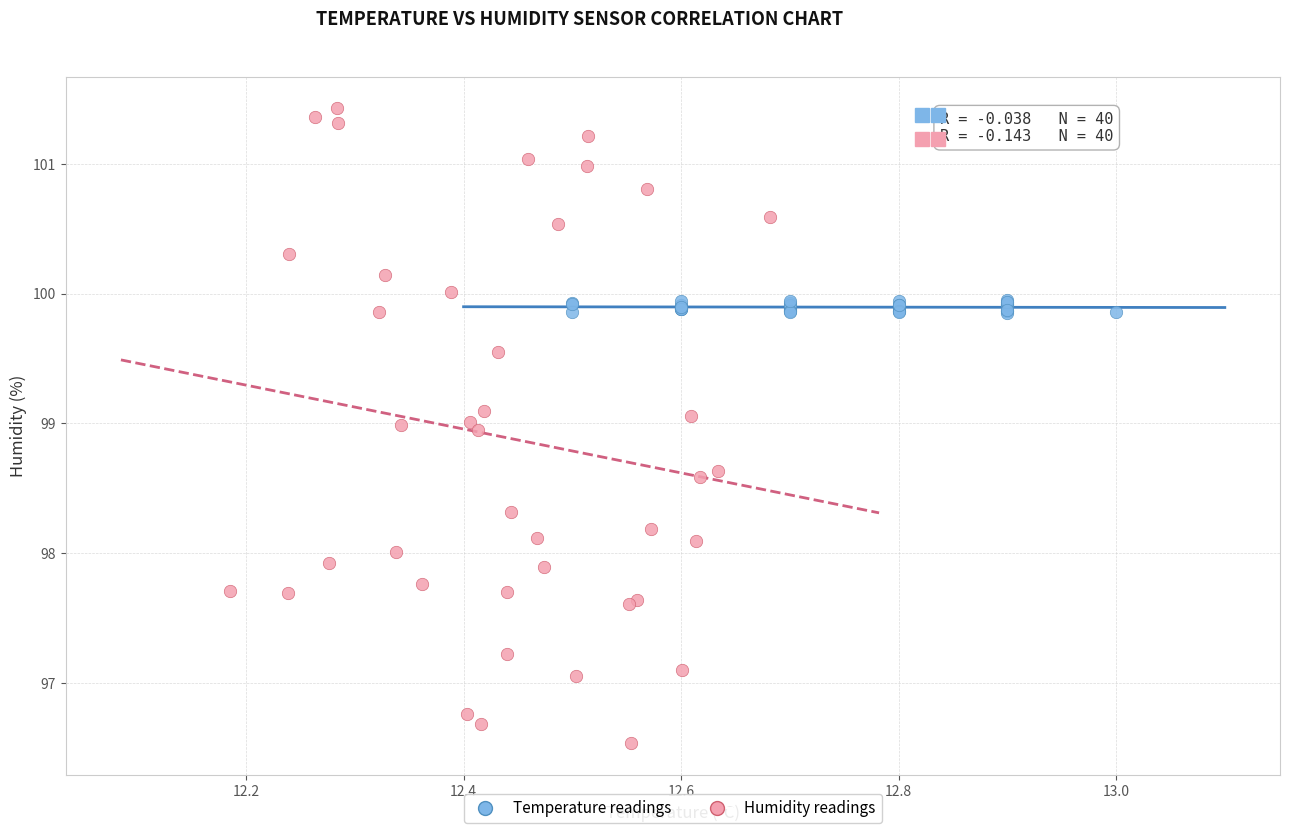

Which series reaches the maximum Y coordinate?

Humidity readings